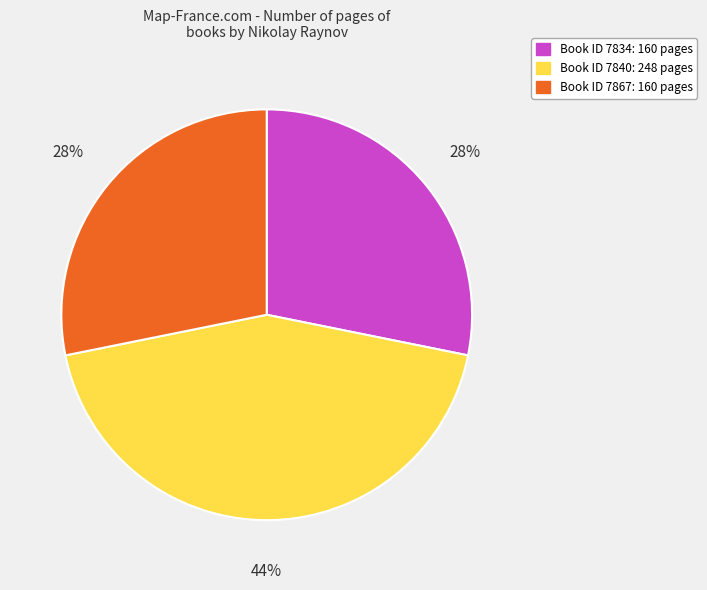

Is there any slice that represents more than half of the pie?

No